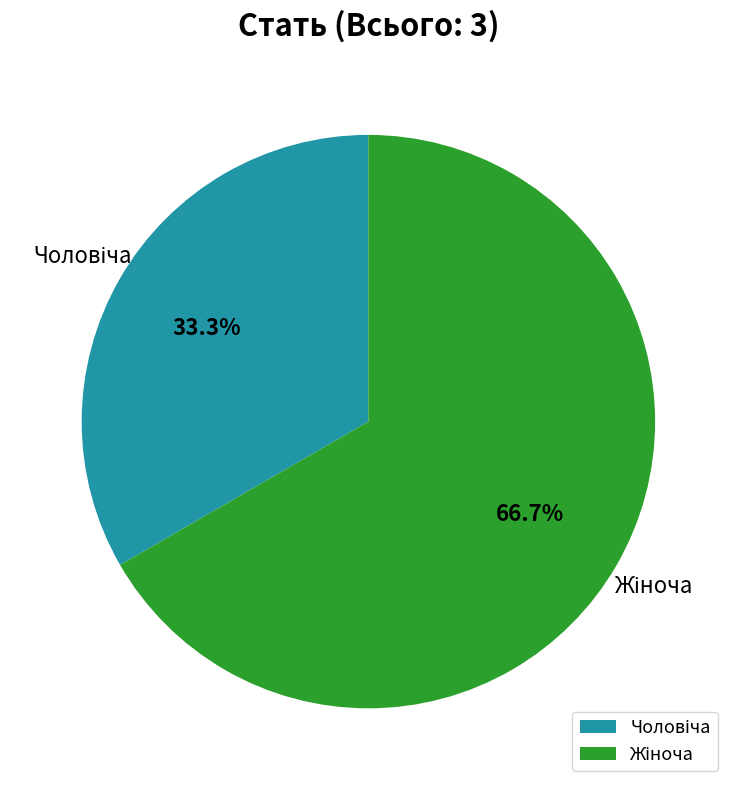

Is there any slice that represents more than half of the pie?

Yes